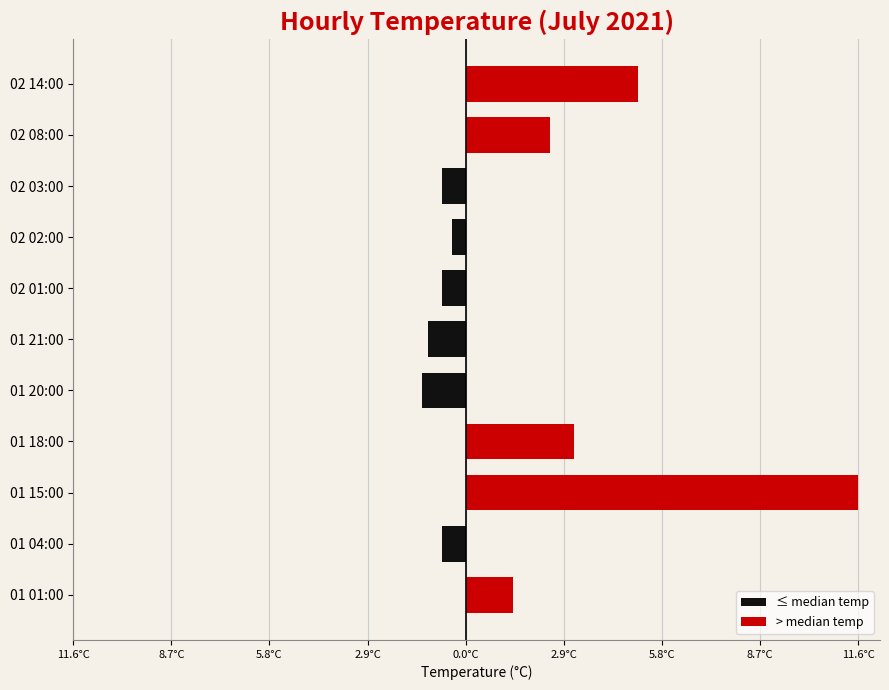

Reading left to right, what are all the values shown in this chart?

≤ median temp: 0.0	-0.7	0.0	0.0	-1.3	-1.1	-0.7	-0.4	-0.7	0.0	0.0
> median temp: 1.4	0.0	11.6	3.2	0.0	0.0	0.0	0.0	0.0	2.5	5.1